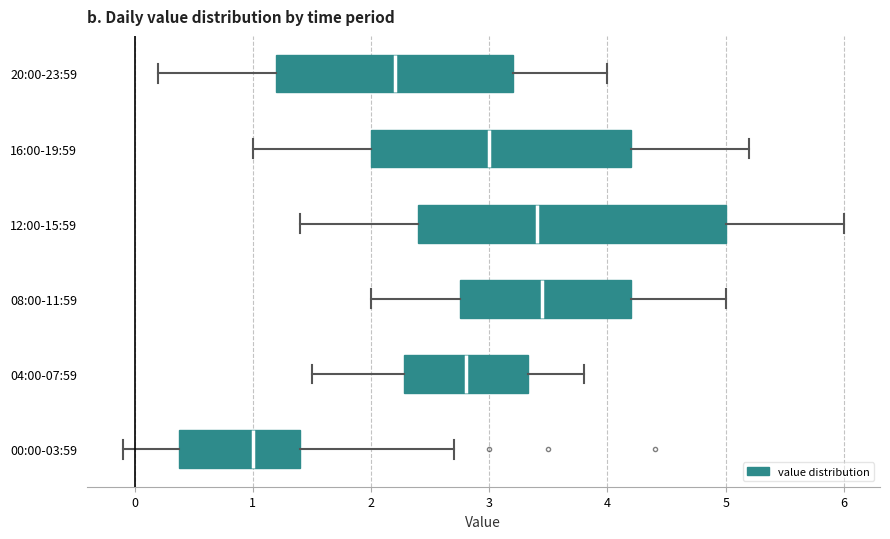

Reading bottom to top, transcribe this box plot: for each box, give where its median line is, the range the box spans, and where its two whiskers end, as read against the x-axis. The values are not printed on the chart, so give them approximately, as read against the axis.

00:00-03:59: median 1.0, box 0.4 to 1.4, whiskers -0.1 to 2.7
04:00-07:59: median 2.8, box 2.3 to 3.3, whiskers 1.5 to 3.8
08:00-11:59: median 3.5, box 2.8 to 4.2, whiskers 2.0 to 5.0
12:00-15:59: median 3.4, box 2.4 to 5.0, whiskers 1.4 to 6.0
16:00-19:59: median 3.0, box 2.0 to 4.2, whiskers 1.0 to 5.2
20:00-23:59: median 2.2, box 1.2 to 3.2, whiskers 0.2 to 4.0